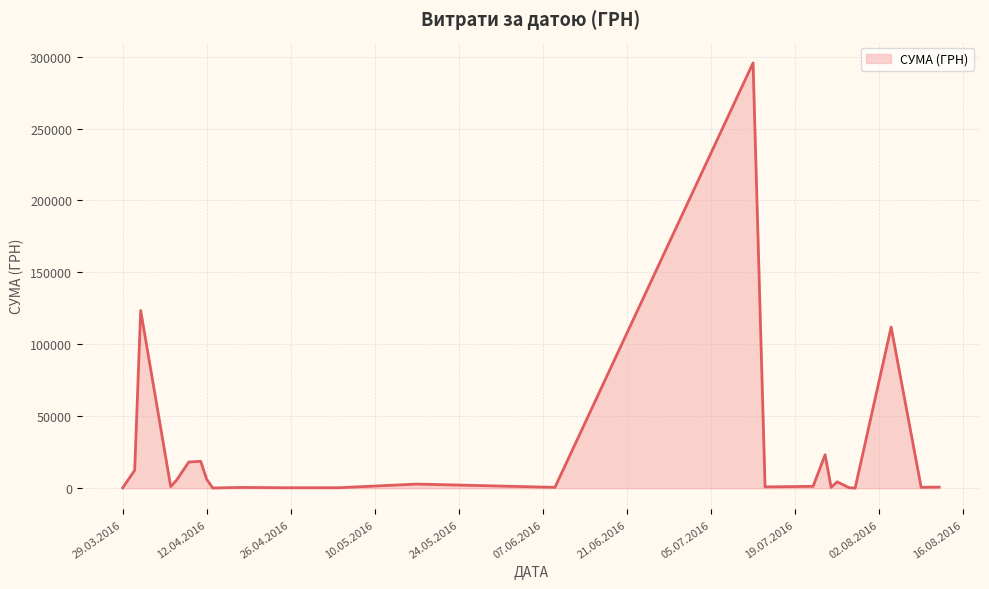

What is the maximum value shown in the chart?

295638.6